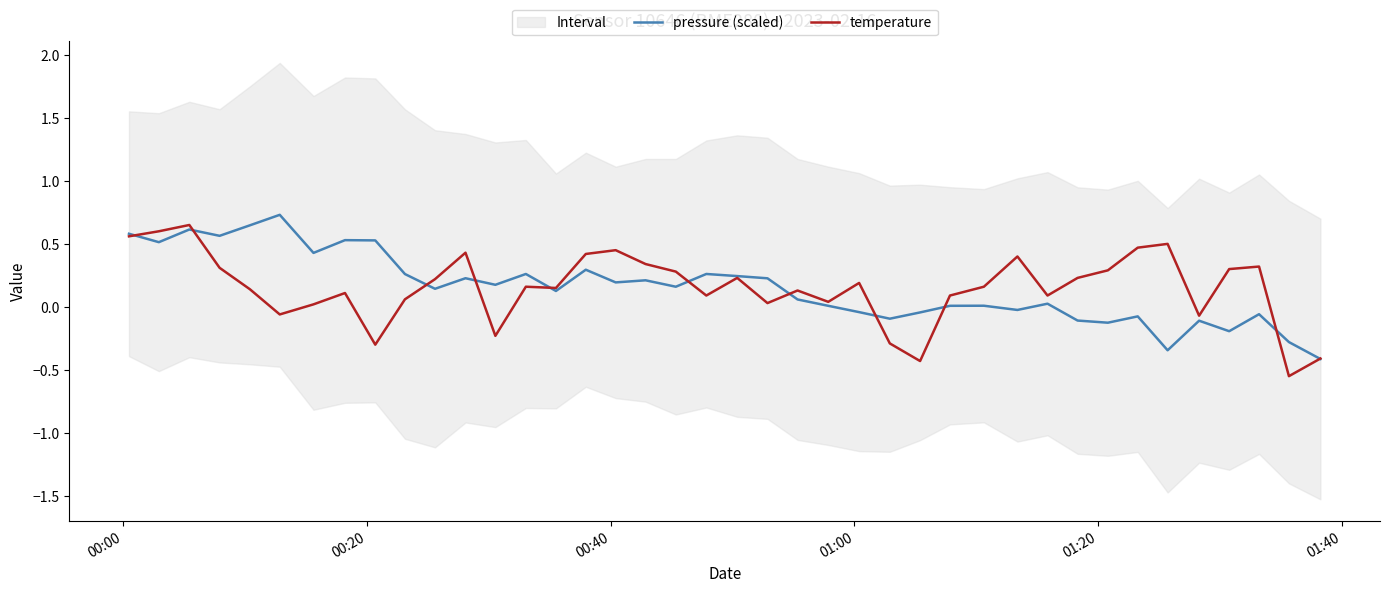

What is the minimum value for pressure (scaled)?

-0.4